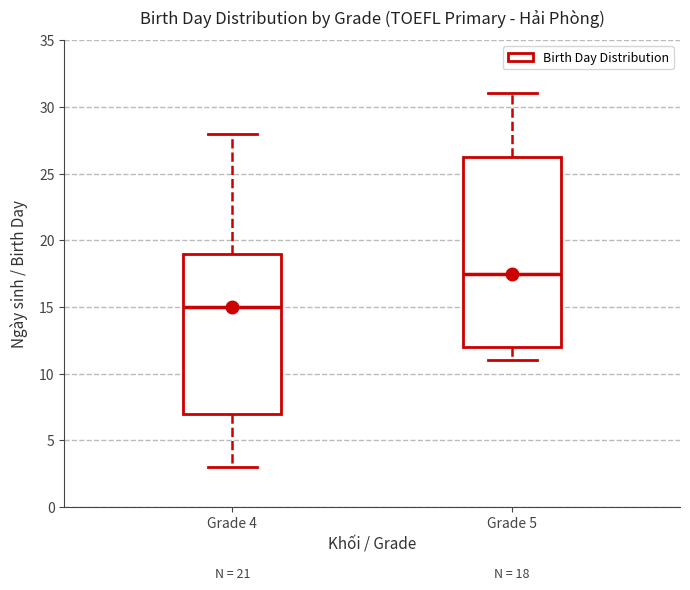

Comparing the boxes themselves (not the whiskers), which one is the tallest?

Grade 5